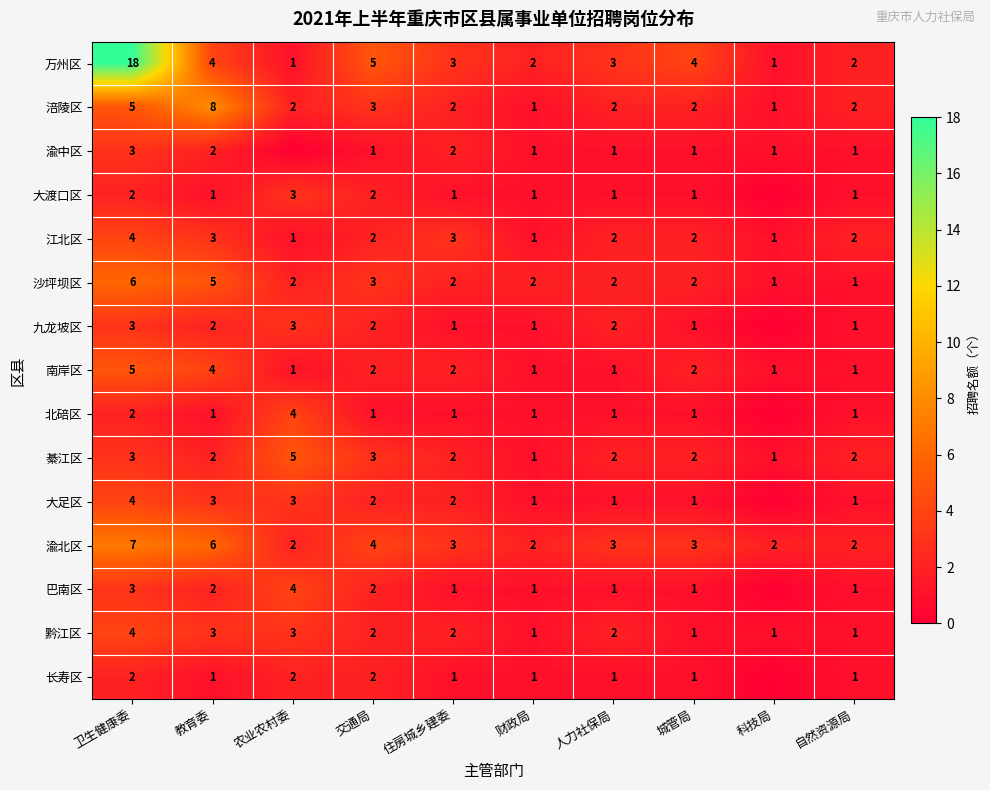

Between 住房城乡建委 and 交通局, which is larger?

交通局